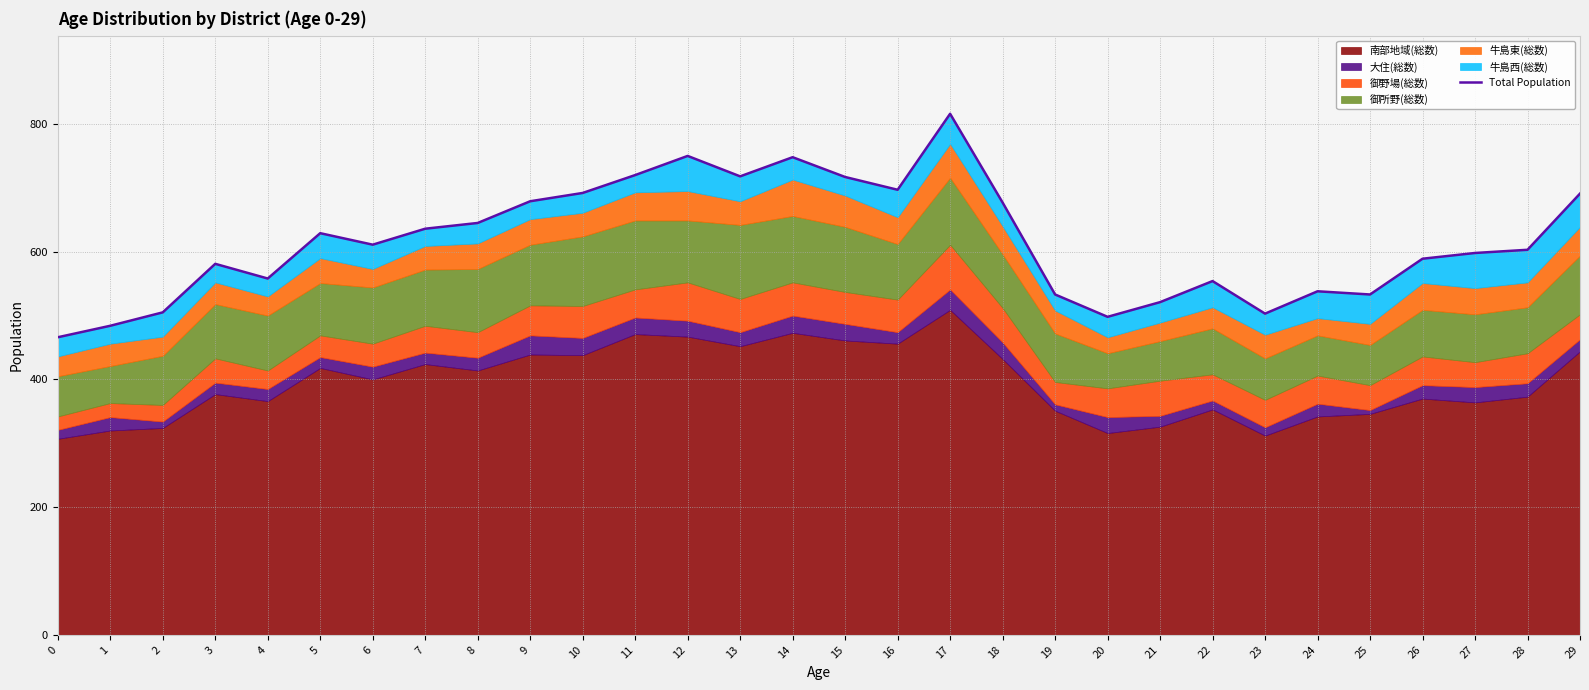

What is the ratio of the value at 14 to the value at 6?

1.2